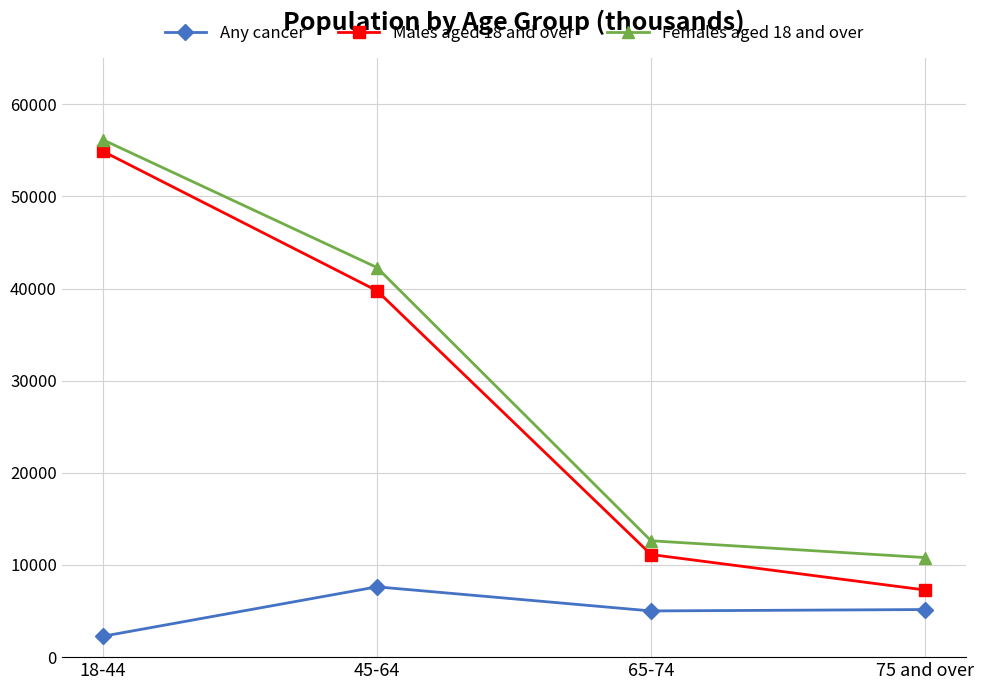

What is the difference between the highest and lowest values at 45-64?

34648